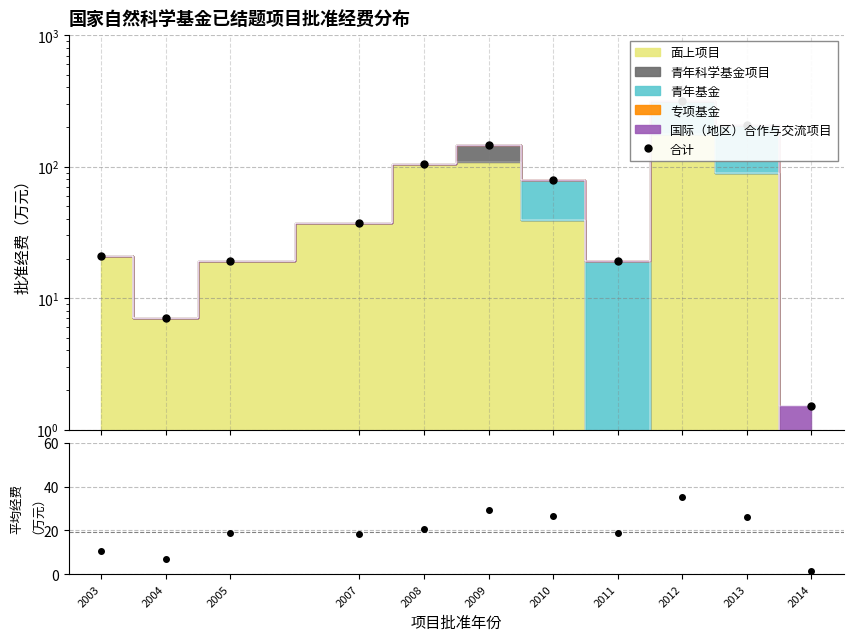

How many interior local peaks does the 平均经费 series have?

3